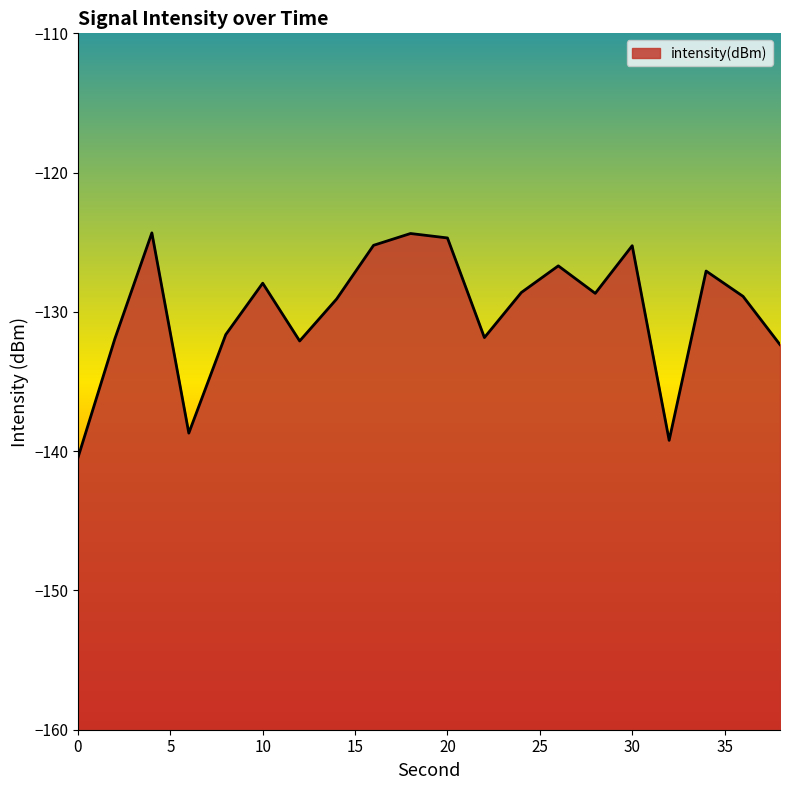

Where is the data nearest to the value -132?

2